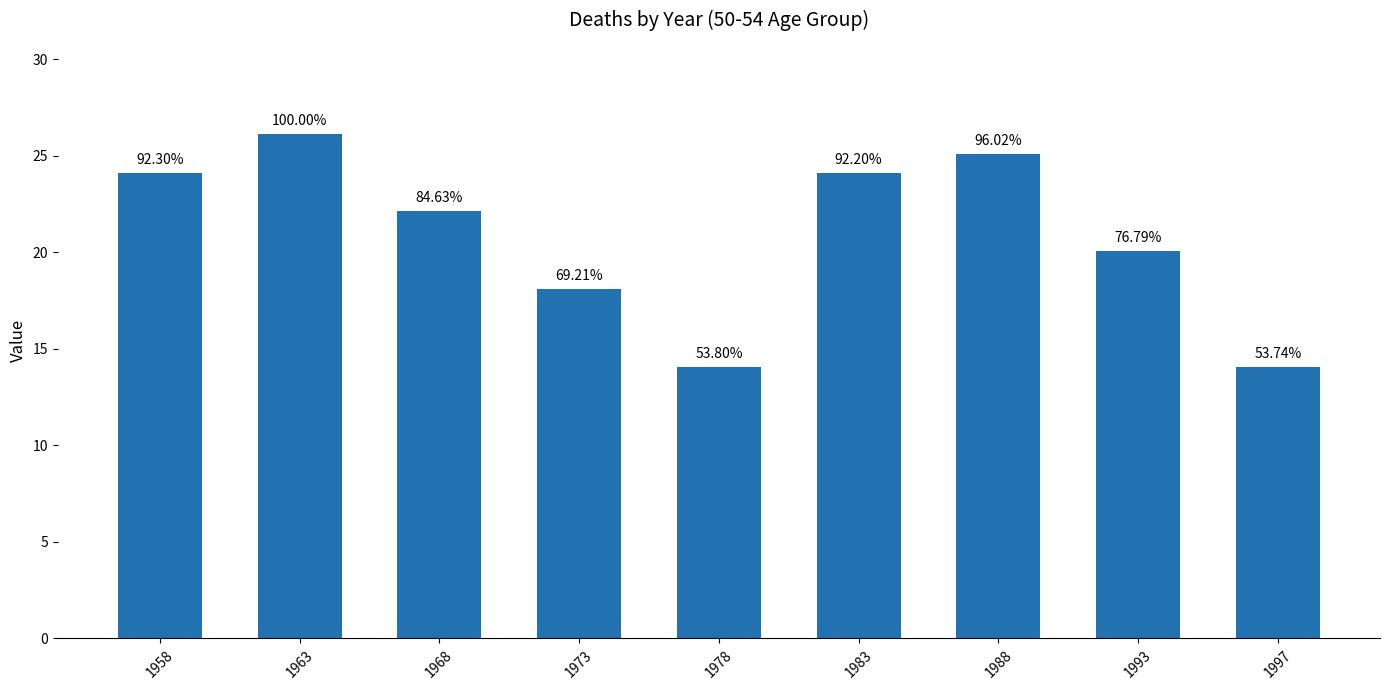

The value at 1968 is 37.4. True or false?

False